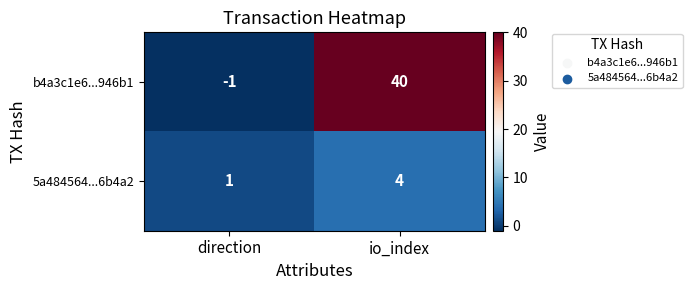

Count the number of data series in this chart.

2